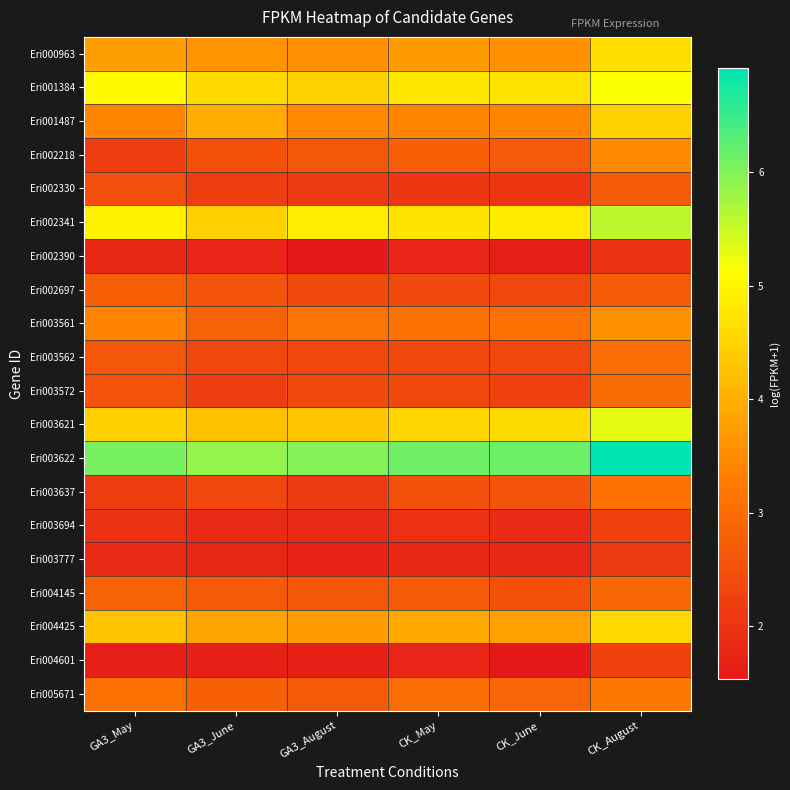

Reading left to right, transcribe all the data shown in this chart.

Eri000963: GA3_May=3.8	GA3_June=3.6	GA3_August=3.5	CK_May=3.7	CK_June=3.6	CK_August=4.7
Eri001384: GA3_May=5.1	GA3_June=4.6	GA3_August=4.5	CK_May=4.8	CK_June=4.7	CK_August=5.2
Eri001487: GA3_May=3.4	GA3_June=4.0	GA3_August=3.5	CK_May=3.4	CK_June=3.4	CK_August=4.5
Eri002218: GA3_May=2.2	GA3_June=2.5	GA3_August=2.6	CK_May=2.8	CK_June=2.7	CK_August=3.5
Eri002330: GA3_May=2.5	GA3_June=2.2	GA3_August=2.1	CK_May=2.1	CK_June=2.1	CK_August=2.7
Eri002341: GA3_May=4.9	GA3_June=4.5	GA3_August=4.9	CK_May=4.7	CK_June=4.8	CK_August=5.6
Eri002390: GA3_May=1.8	GA3_June=1.8	GA3_August=1.5	CK_May=1.8	CK_June=1.6	CK_August=2.0
Eri002697: GA3_May=2.8	GA3_June=2.6	GA3_August=2.4	CK_May=2.4	CK_June=2.4	CK_August=2.7
Eri003561: GA3_May=3.4	GA3_June=2.8	GA3_August=3.1	CK_May=3.1	CK_June=3.1	CK_August=3.6
Eri003562: GA3_May=2.6	GA3_June=2.4	GA3_August=2.4	CK_May=2.4	CK_June=2.3	CK_August=3.0
Eri003572: GA3_May=2.6	GA3_June=2.2	GA3_August=2.4	CK_May=2.4	CK_June=2.3	CK_August=3.0
Eri003621: GA3_May=4.4	GA3_June=4.2	GA3_August=4.3	CK_May=4.5	CK_June=4.6	CK_August=5.3
Eri003622: GA3_May=6.1	GA3_June=5.9	GA3_August=6.0	CK_May=6.1	CK_June=6.2	CK_August=6.9
Eri003637: GA3_May=2.2	GA3_June=2.4	GA3_August=2.1	CK_May=2.5	CK_June=2.6	CK_August=3.1
Eri003694: GA3_May=2.0	GA3_June=1.8	GA3_August=1.9	CK_May=1.9	CK_June=1.9	CK_August=2.3
Eri003777: GA3_May=1.8	GA3_June=1.8	GA3_August=1.7	CK_May=1.8	CK_June=1.8	CK_August=2.1
Eri004145: GA3_May=2.8	GA3_June=2.7	GA3_August=2.6	CK_May=2.7	CK_June=2.5	CK_August=2.9
Eri004425: GA3_May=4.3	GA3_June=3.9	GA3_August=3.8	CK_May=3.9	CK_June=3.8	CK_August=4.6
Eri004601: GA3_May=1.6	GA3_June=1.7	GA3_August=1.7	CK_May=1.8	CK_June=1.5	CK_August=2.3
Eri005671: GA3_May=3.1	GA3_June=2.8	GA3_August=2.7	CK_May=3.0	CK_June=2.9	CK_August=3.2